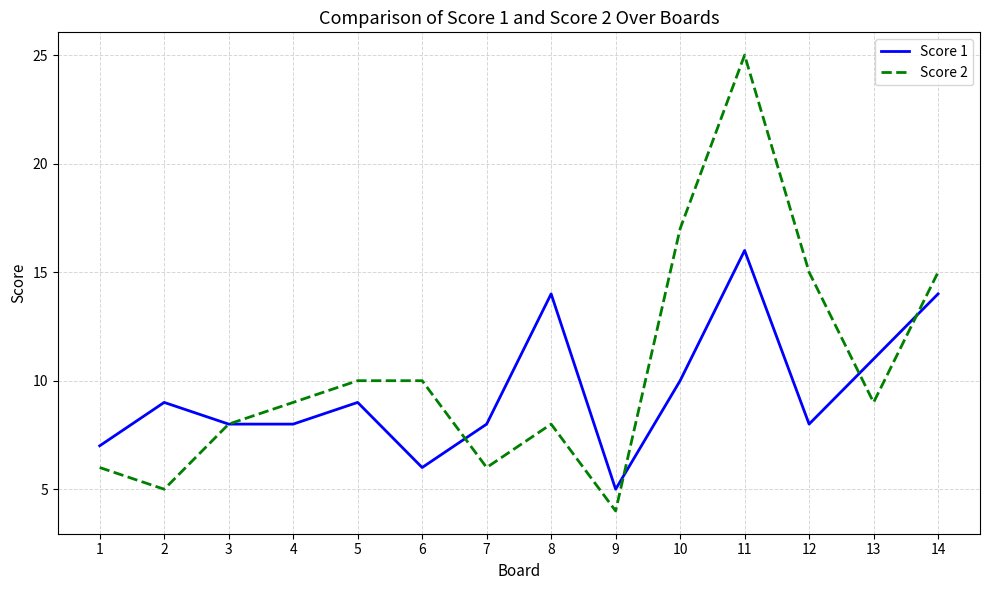

Which label corresponds to the largest value in the chart?

11